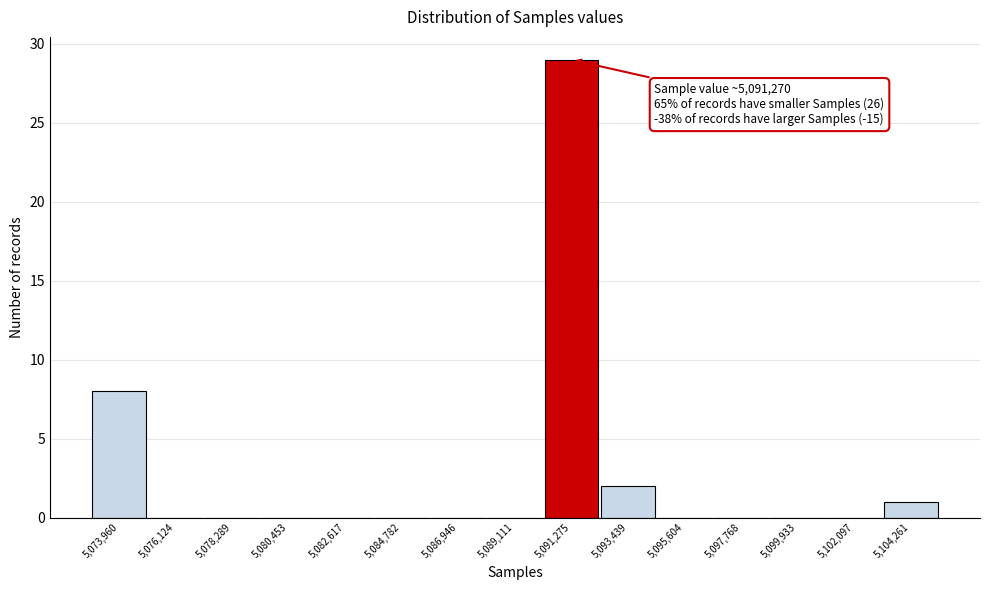

Which range on the x-axis has the tallest bar?

5090000 to 5092500